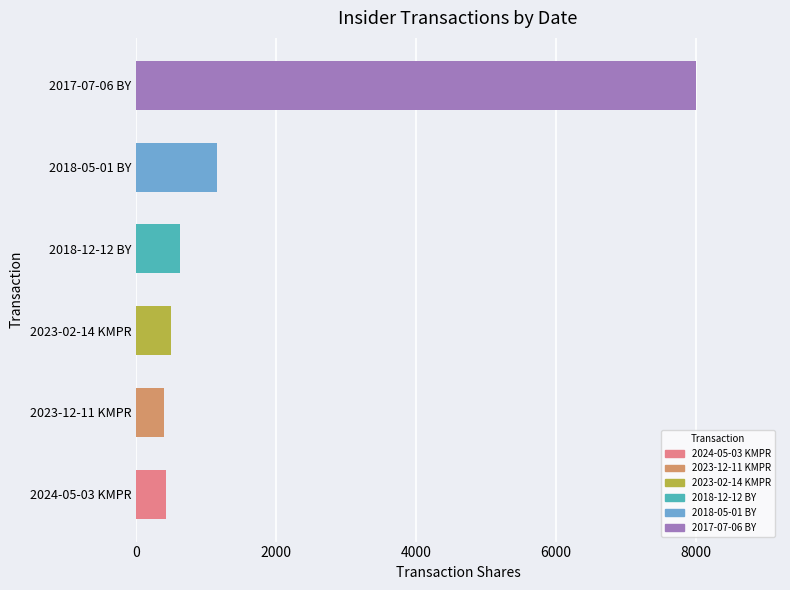

What is the difference between the maximum and minimum values?

7600